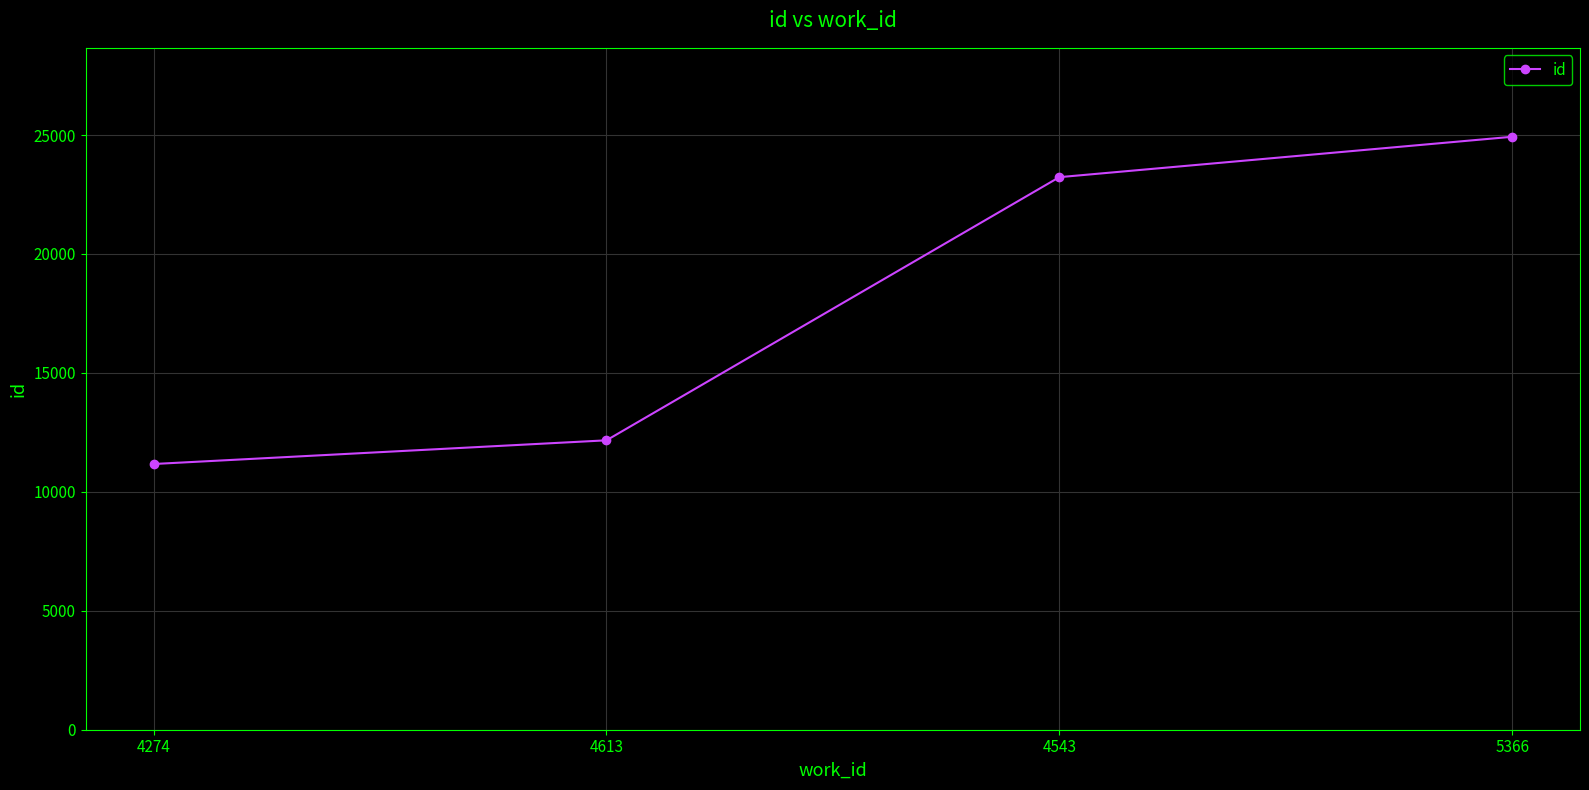

At which label is the value closest to 18049?

4543